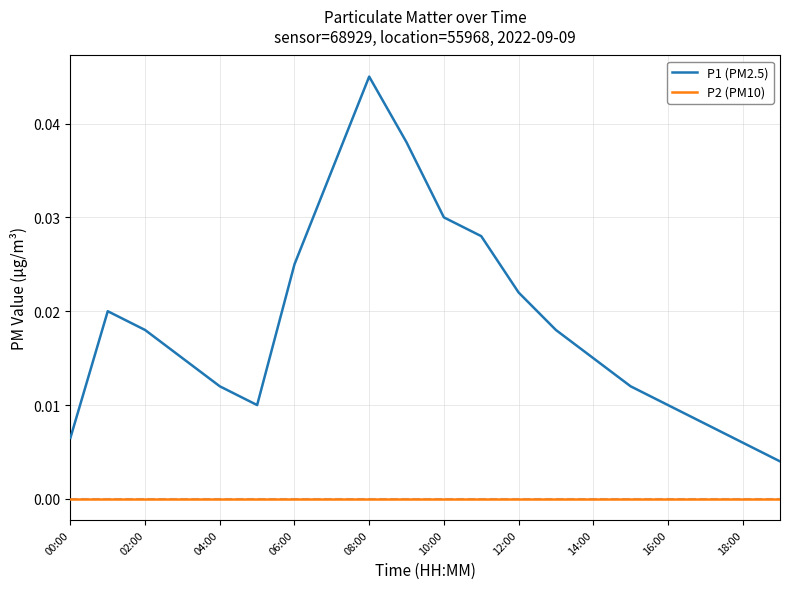

True or false: P2 (PM10) and P1 (PM2.5) intersect in this chart.

False